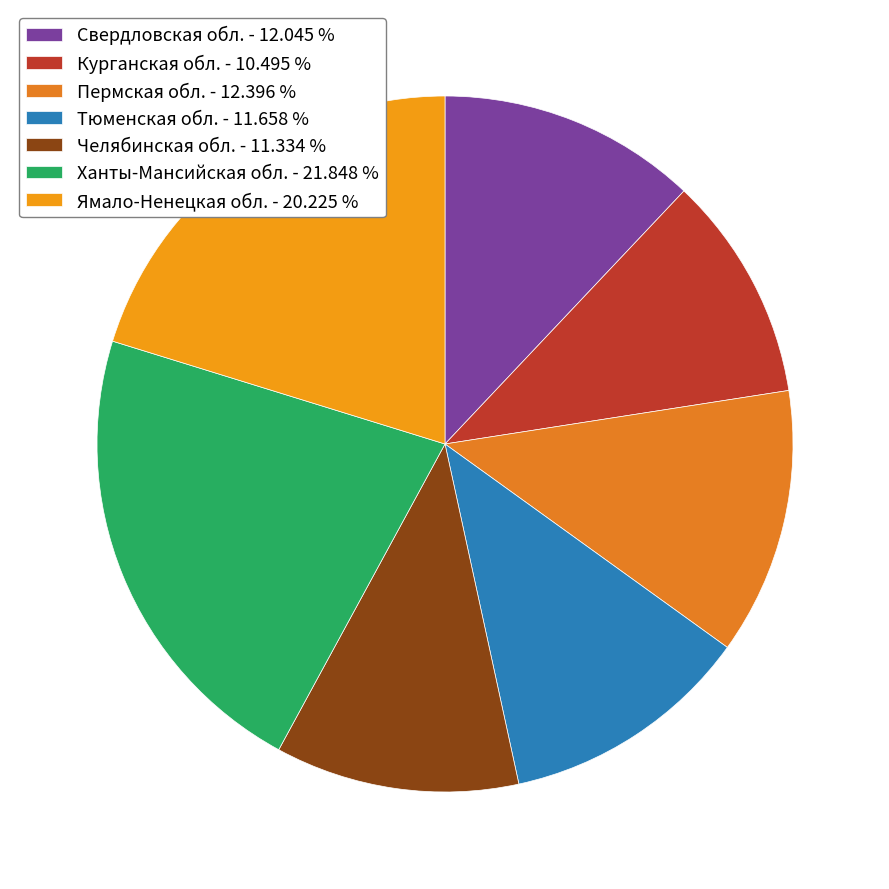

Does Пермская обл. represent more than half of the total?

No